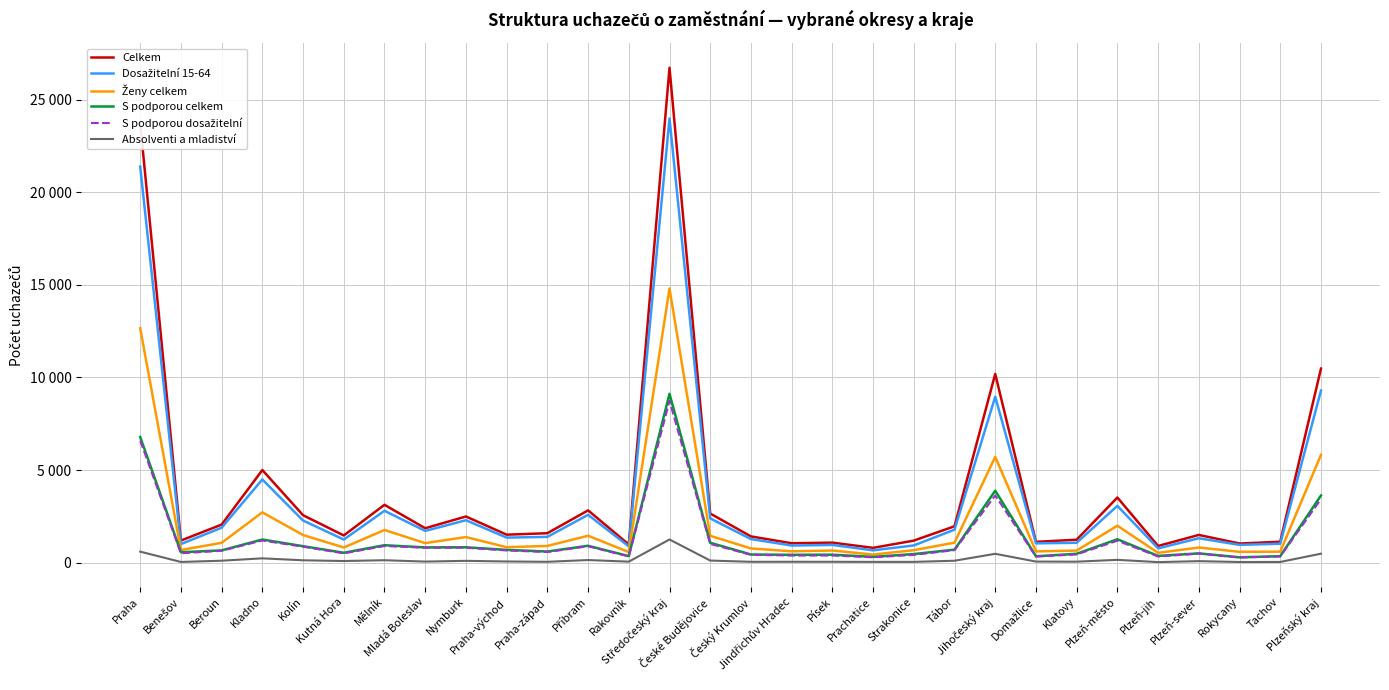

Does the chart have visible grid lines?

Yes